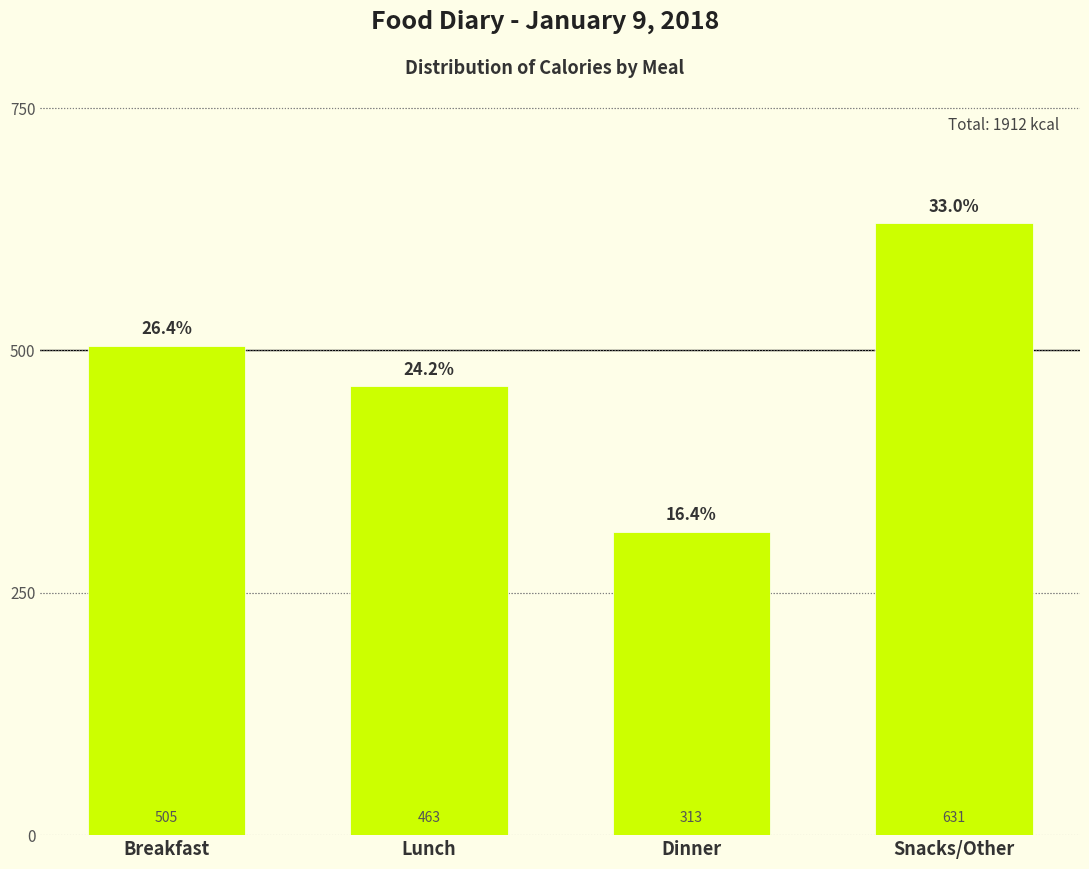

Reading left to right, list all the values displayed in this chart.

505	463	313	631